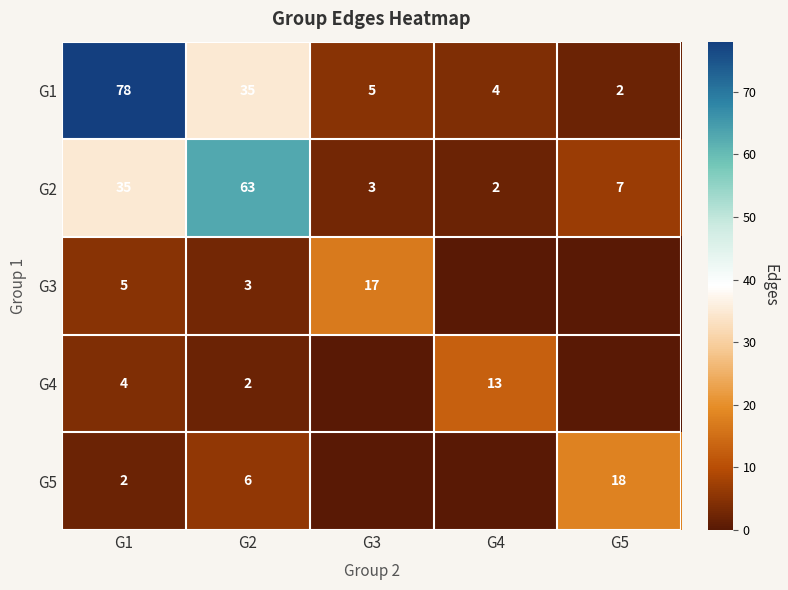

Where does the G2 series first go above 7?

G1